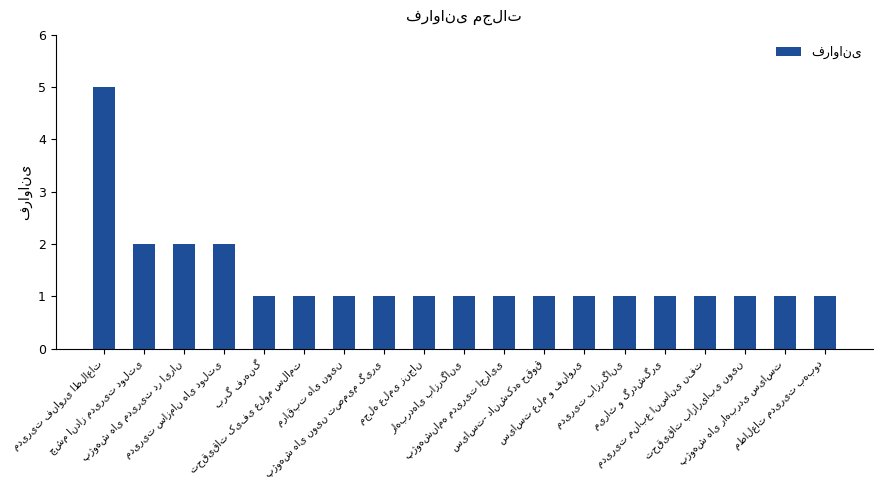

What is the maximum value shown in the chart?

5